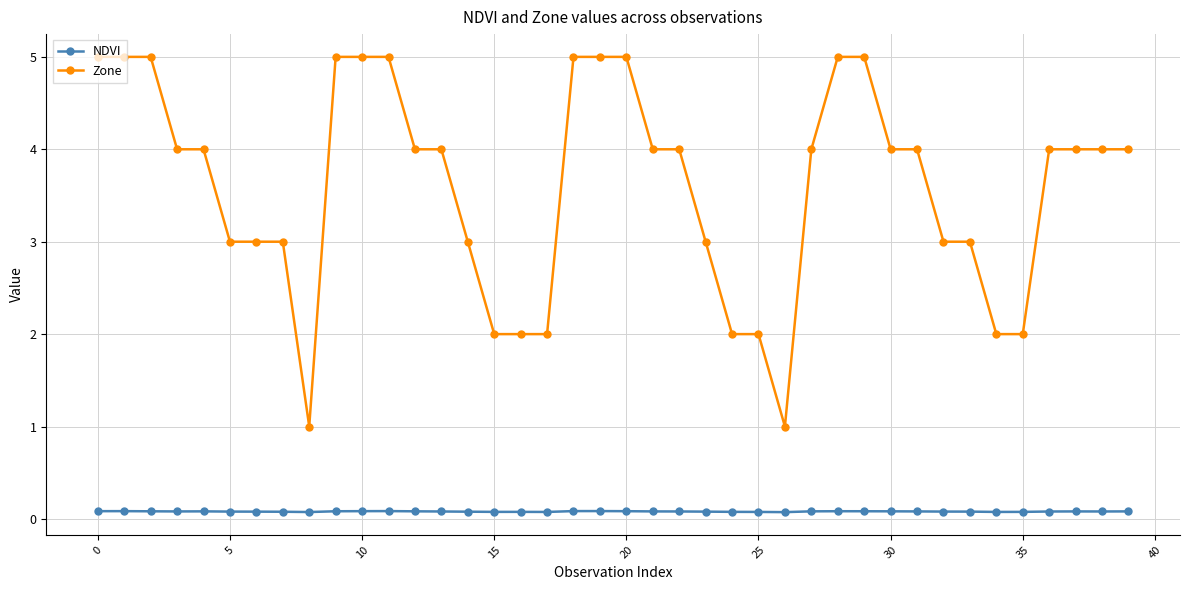

True or false: NDVI and Zone intersect in this chart.

False